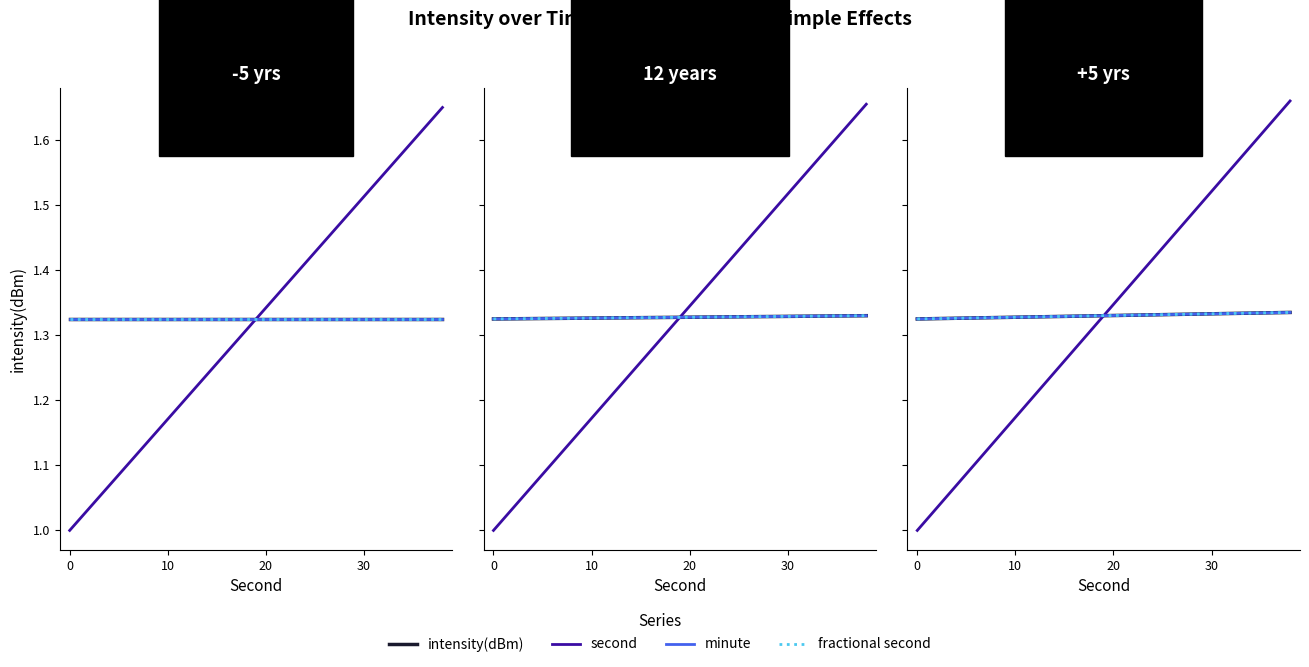

What is the maximum value for second?

1.7